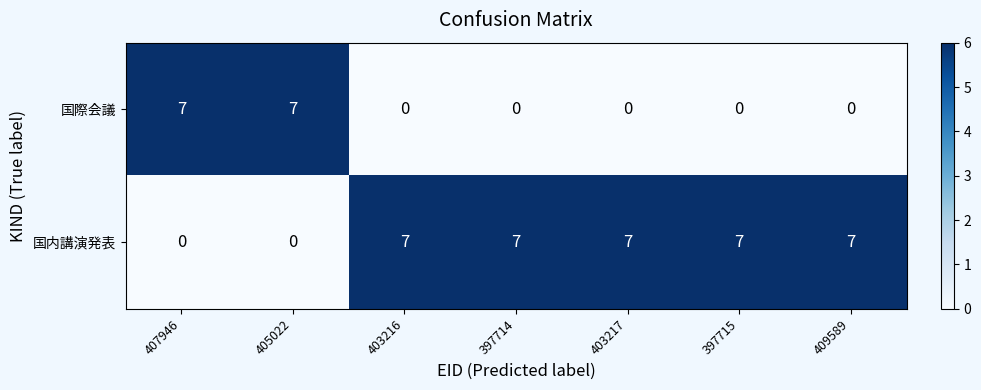

How many positive values does the 国内講演発表 series have?

5